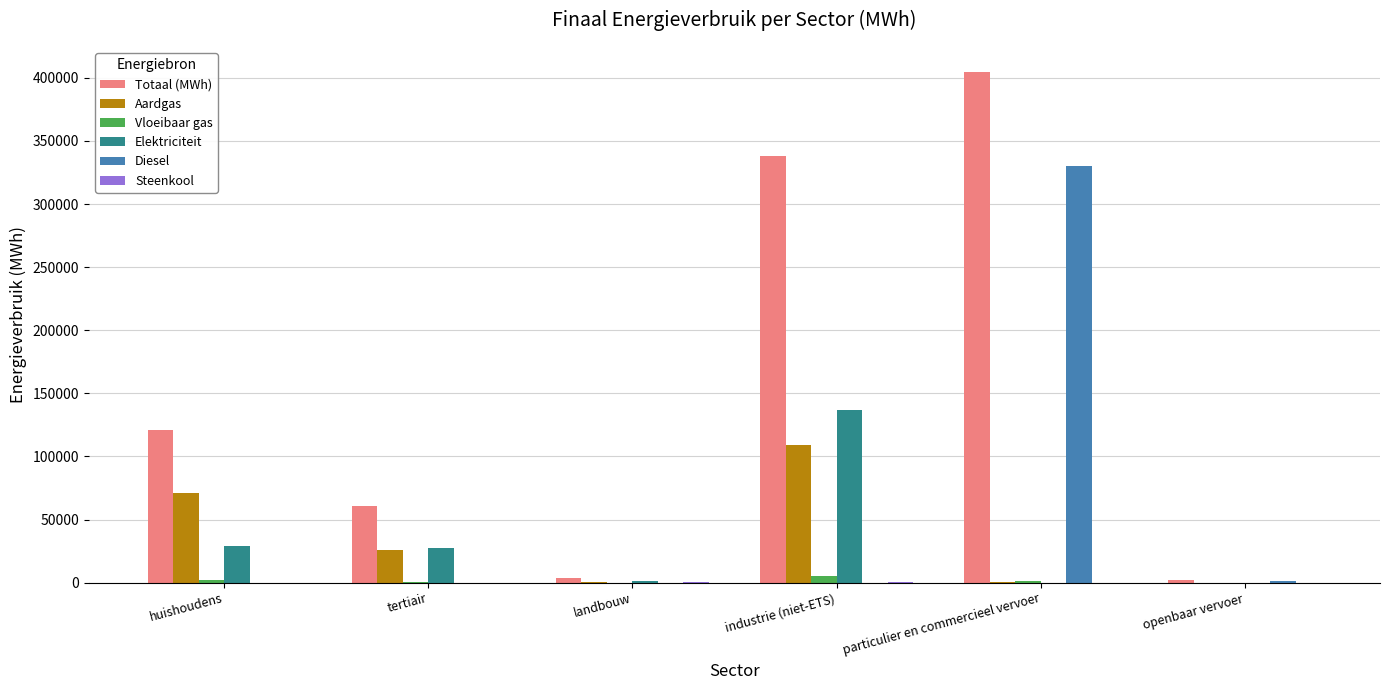

What is the sum of all Totaal (MWh) values?

929632.7